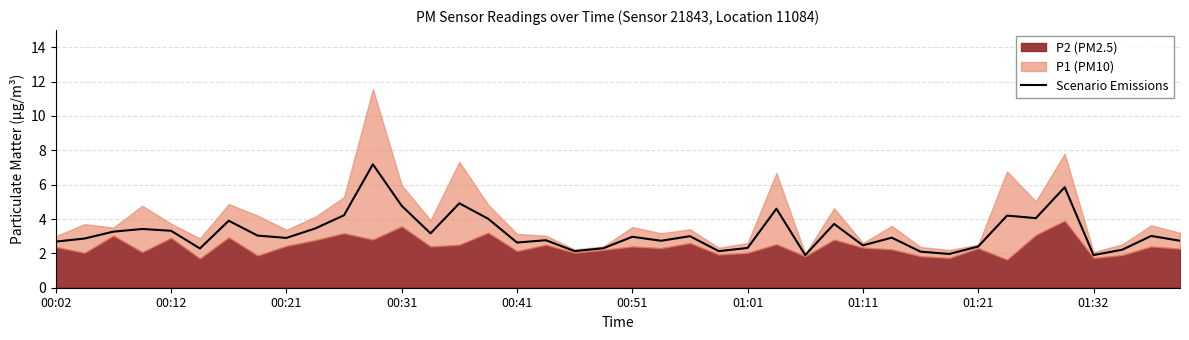

The chart shows a value of 1.9 at 01:32. True or false?

True